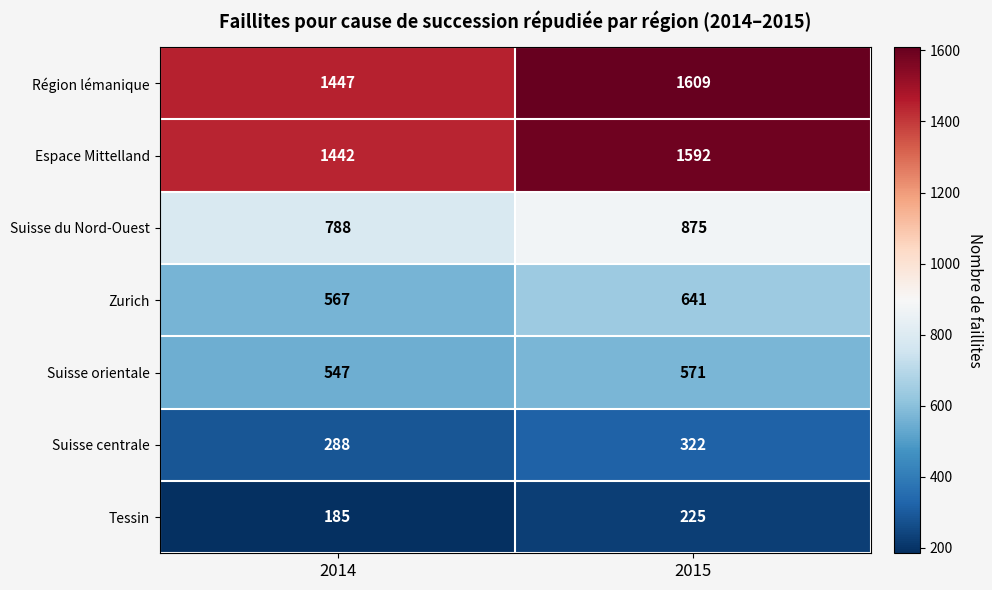

At which category is the sum across all series the highest?

2015